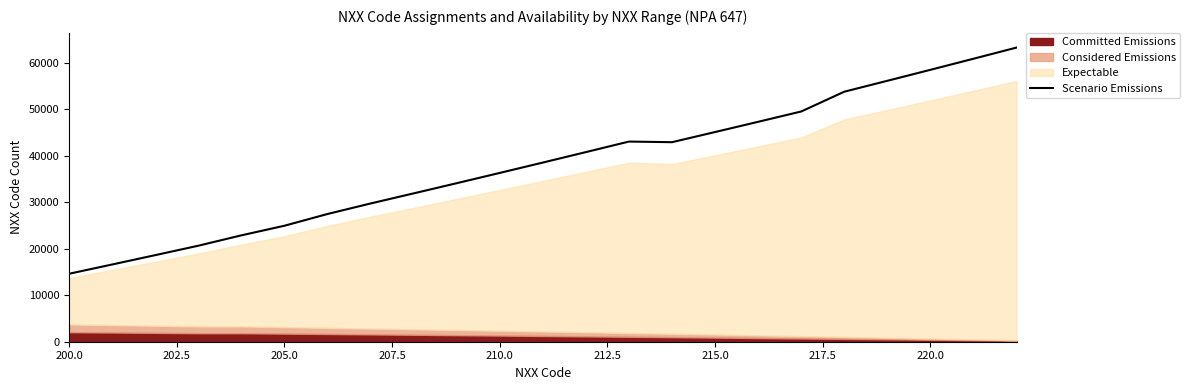

Is it true that the value at 220.0 is 58493.4?

True